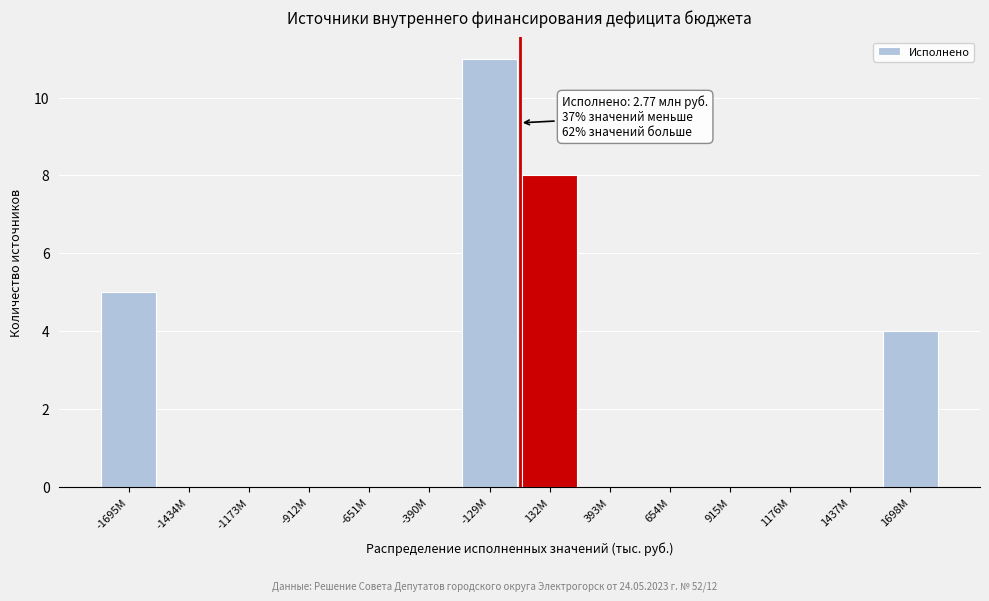

Reading right to left, extract all data points from this chart.

1698M=4	1437M=0	1176M=0	915M=0	654M=0	393M=0	132M=8	-129M=11	-390M=0	-651M=0	-912M=0	-1173M=0	-1434M=0	-1695M=5